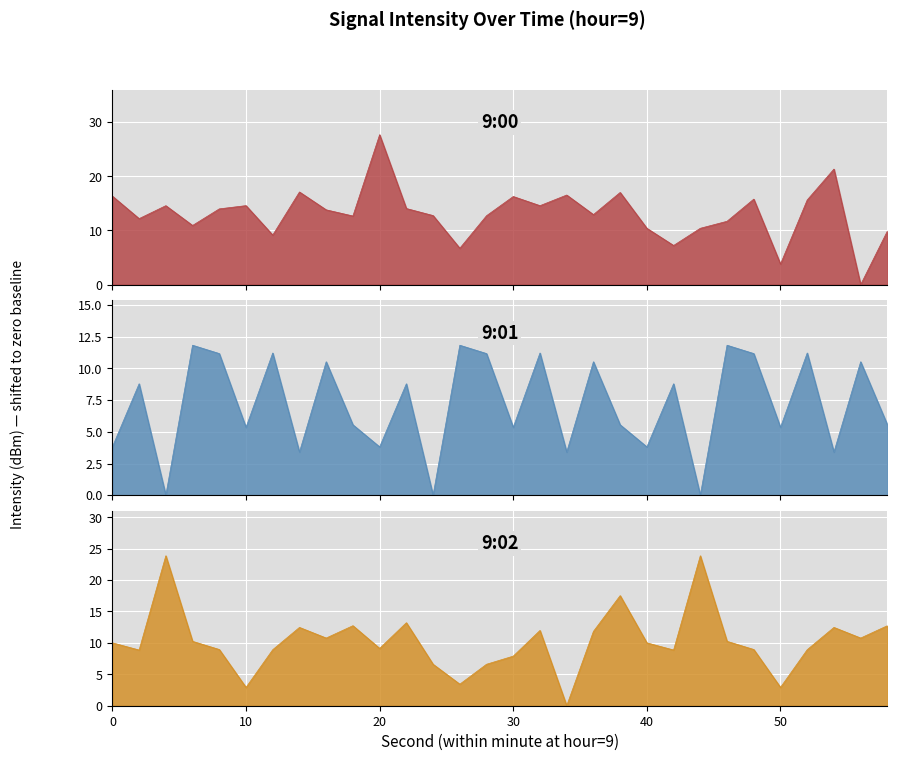

Reading left to right, extract all data points from this chart.

9:00: 16.3	12.2	14.6	10.9	14.0	14.6	9.2	17.1	13.8	12.7	27.7	14.0	12.7	6.7	12.7	16.3	14.6	16.5	12.9	17.0	10.4	7.2	10.4	11.7	15.8	3.8	15.6	21.3	0.0	9.9
9:01: 3.8	8.8	0.0	11.8	11.2	5.4	11.2	3.4	10.5	5.6	3.8	8.8	0.0	11.8	11.2	5.4	11.2	3.4	10.5	5.6	3.8	8.8	0.0	11.8	11.2	5.4	11.2	3.4	10.5	5.6
9:02: 10.0	8.9	23.9	10.2	8.9	2.9	8.9	12.5	10.8	12.7	9.1	13.2	6.6	3.4	6.6	7.9	12.0	0.0	11.8	17.5	10.0	8.9	23.9	10.2	8.9	2.9	8.9	12.5	10.8	12.7